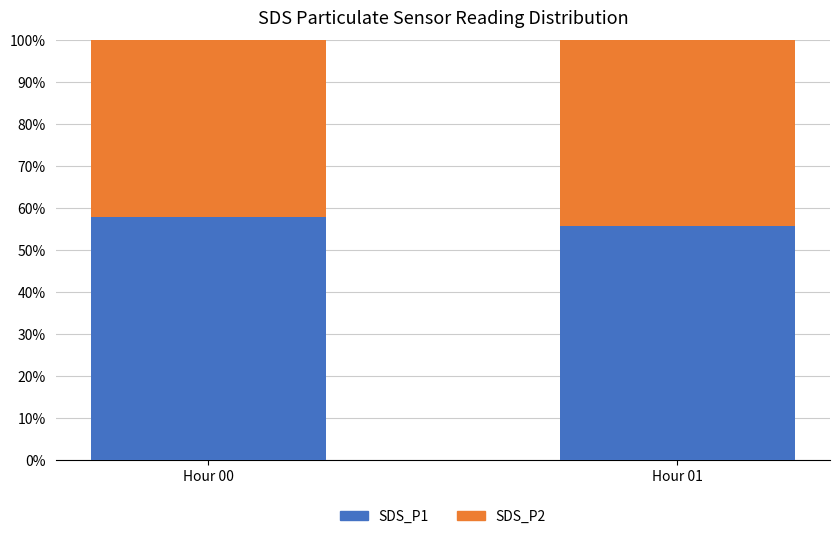

The value of SDS_P1 at Hour 00 is 57.9. True or false?

True